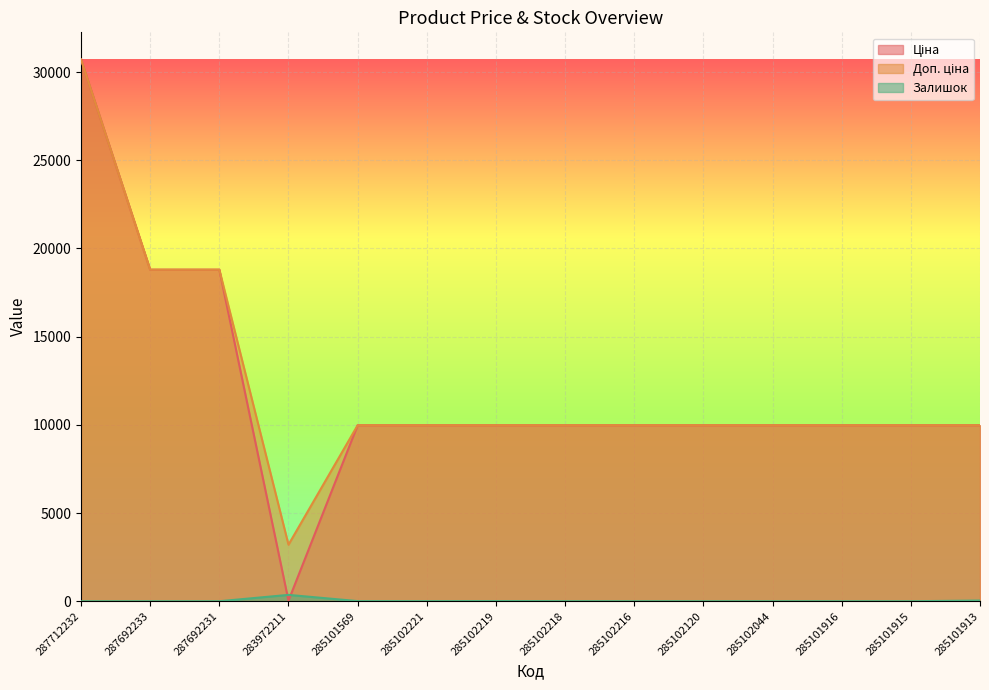

Where does the Доп. ціна series first go above 9974?

287712232